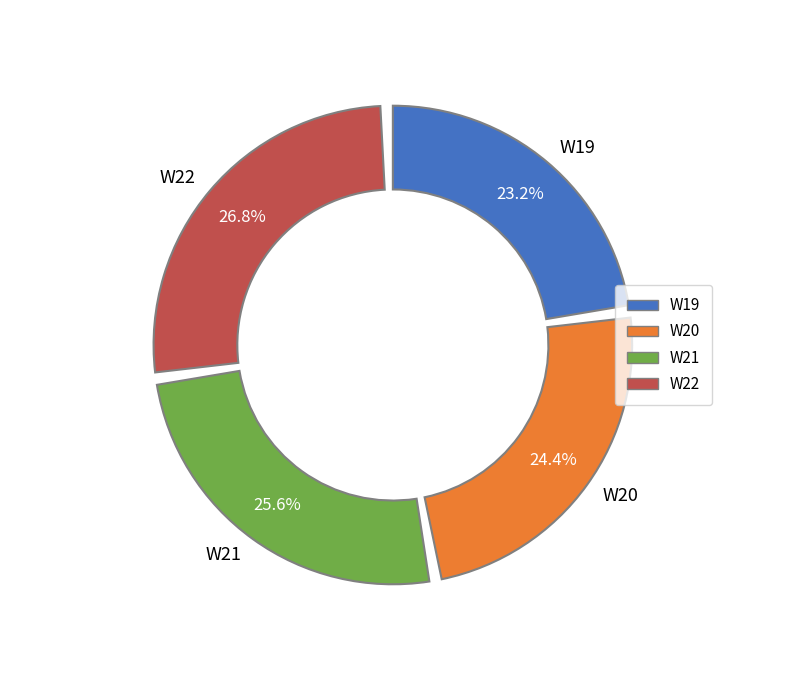

Is it true that W20 is 36% of the pie?

False